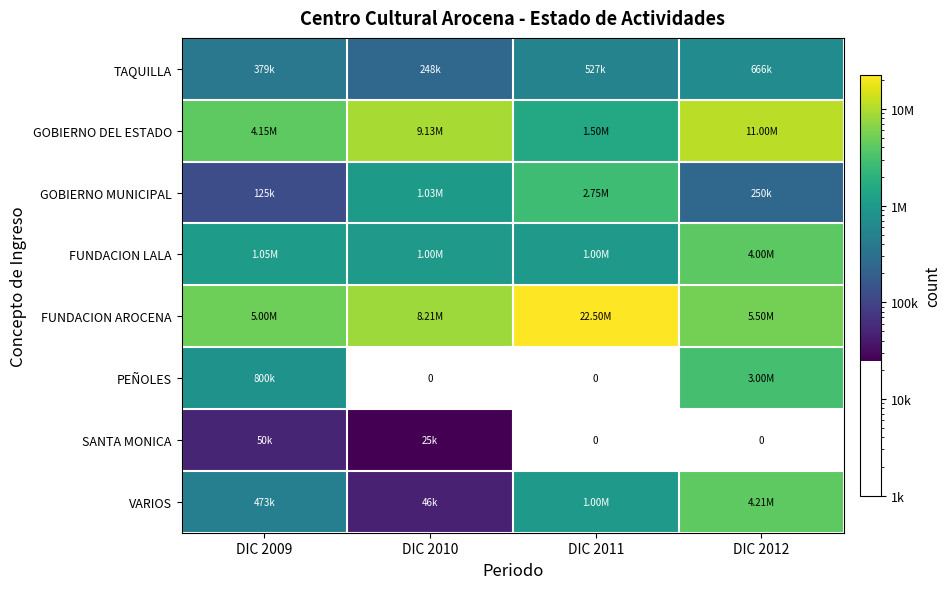

The GOBIERNO MUNICIPAL series shows 342094 at DIC 2012. True or false?

False